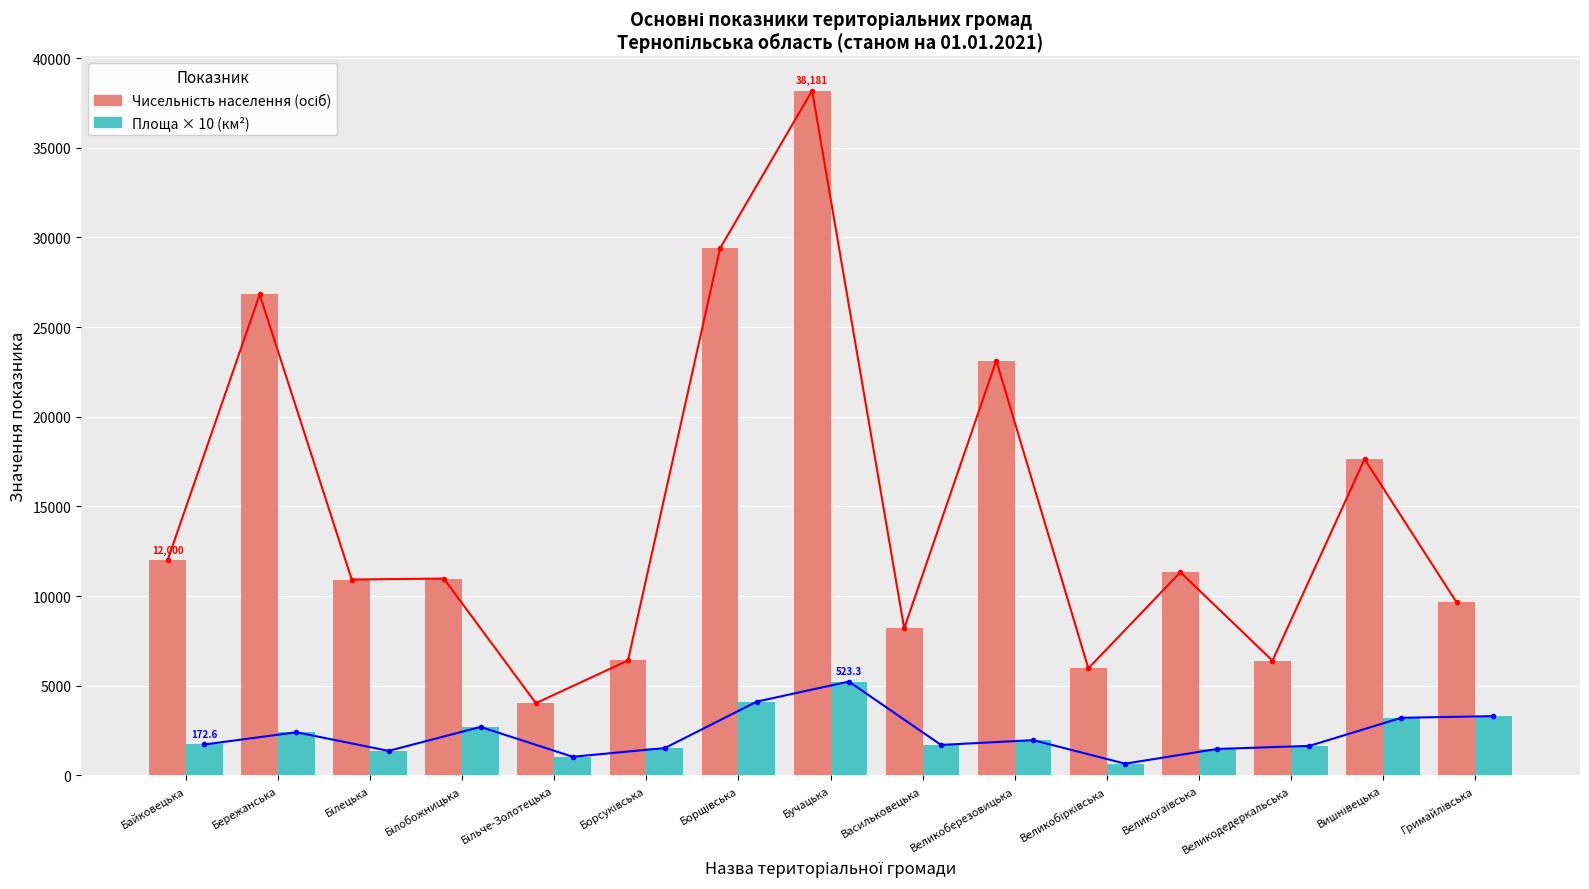

Reading left to right, extract all data points from this chart.

Чисельність населення (осіб): Байковецька=12000.0	Бережанська=26817.0	Білецька=10923.0	Білобожницька=10977.0	Більче-Золотецька=4031.0	Борсуківська=6409.0	Борщівська=29386.0	Бучацька=38181.0	Васильковецька=8200.0	Великоберезовицька=23134.0	Великобірківська=5972.0	Великогаївська=11331.0	Великодедеркальська=6399.0	Вишнівецька=17638.0	Гримайлівська=9647.0
Площа × 10 (км²): Байковецька=1726.0	Бережанська=2407.8	Білецька=1370.1	Білобожницька=2704.6	Більче-Золотецька=1041.5	Борсуківська=1526.0	Борщівська=4117.6	Бучацька=5232.6	Васильковецька=1701.9	Великоберезовицька=1968.7	Великобірківська=656.3	Великогаївська=1477.7	Великодедеркальська=1646.8	Вишнівецька=3214.4	Гримайлівська=3307.7